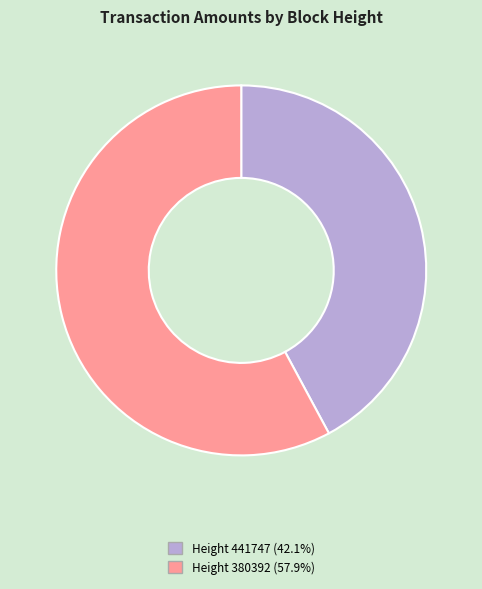

Is there a majority slice in this chart?

Yes